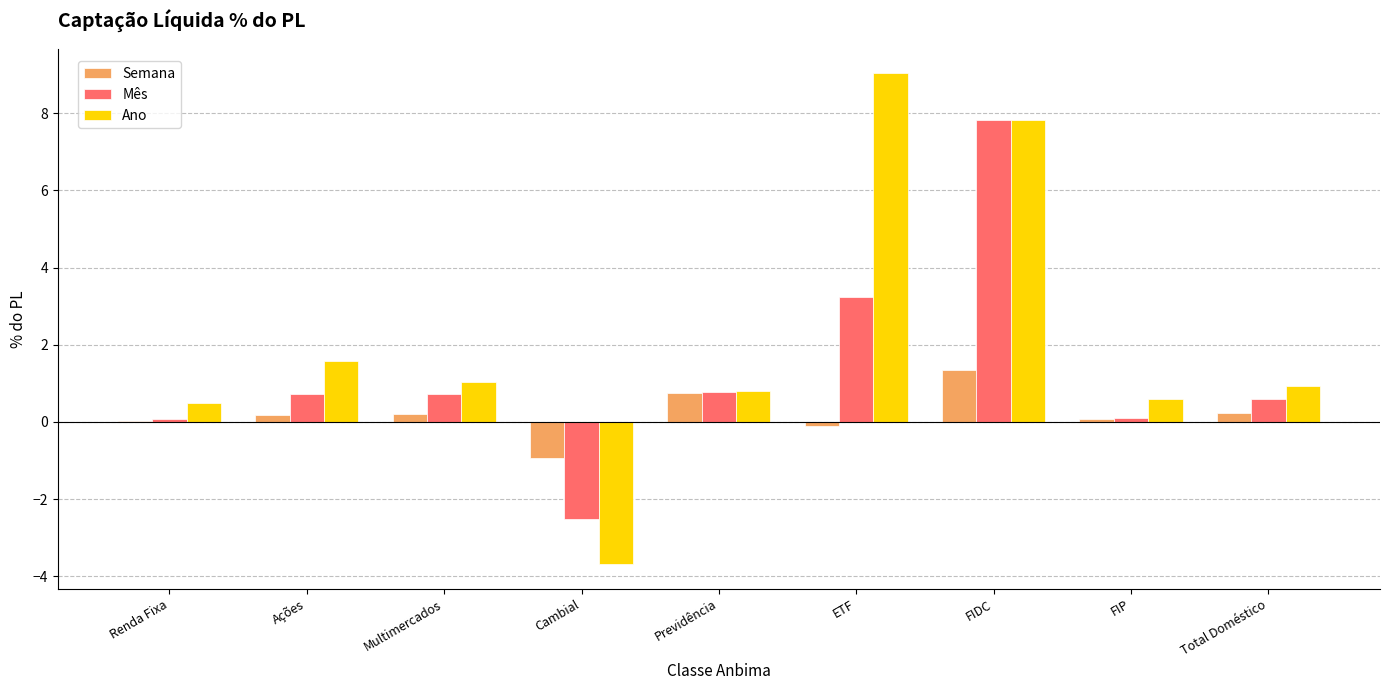

Between Cambial and Total Doméstico, which series saw the biggest shift?

Ano